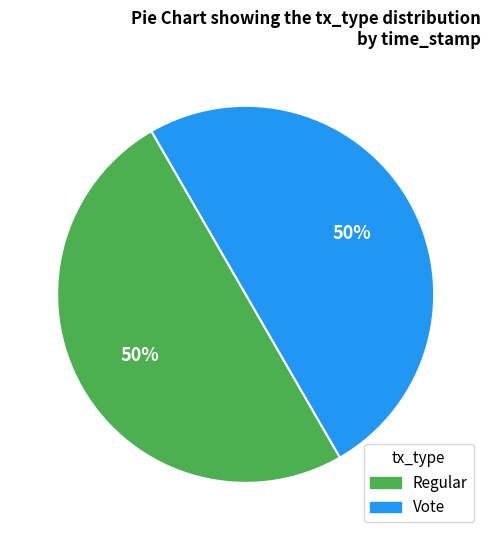

True or false: Vote accounts for 50% of the total.

True